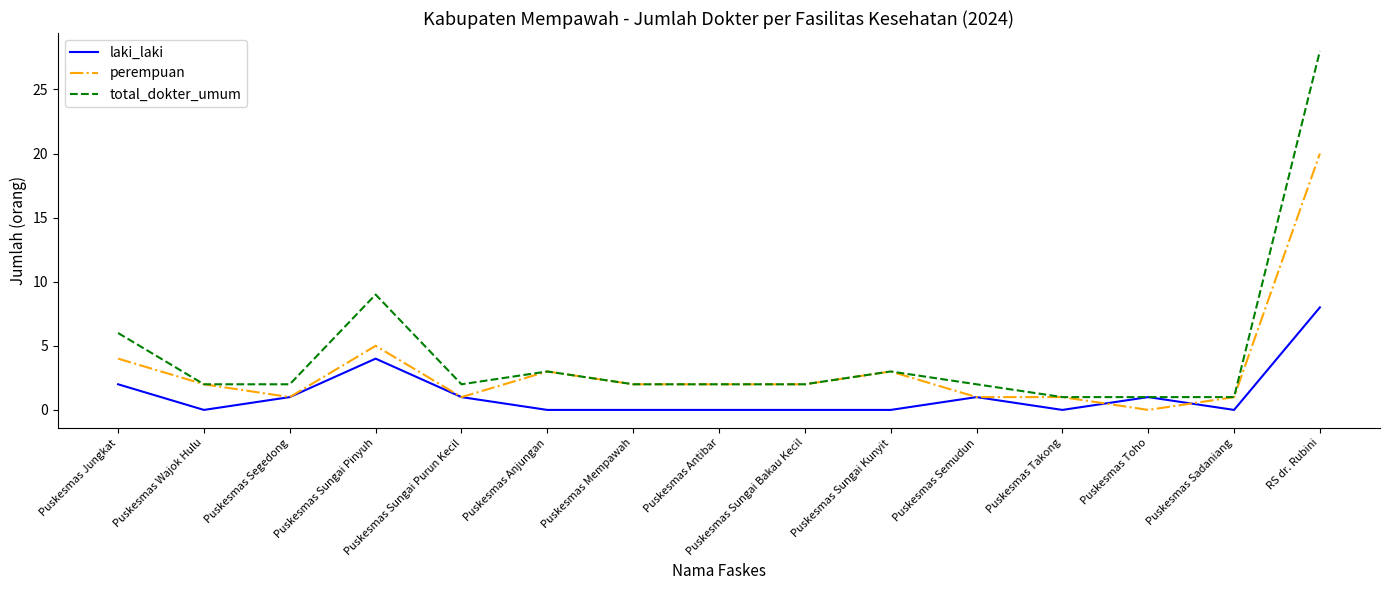

What is the difference between the total_dokter_umum values at RS dr. Rubini and Puskesmas Takong?

27